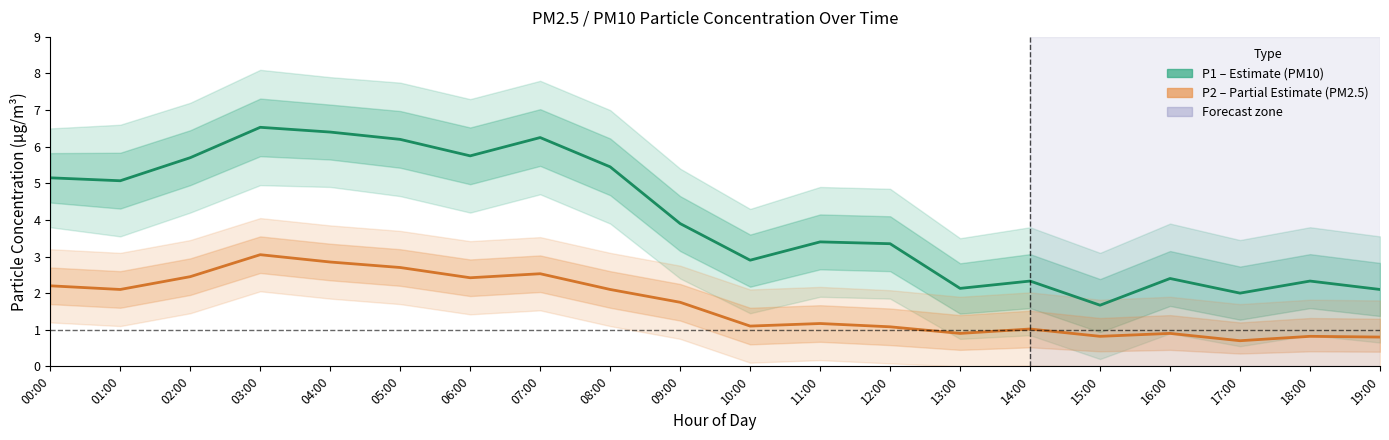

Which series has the largest total across all categories?

P1 (PM10)